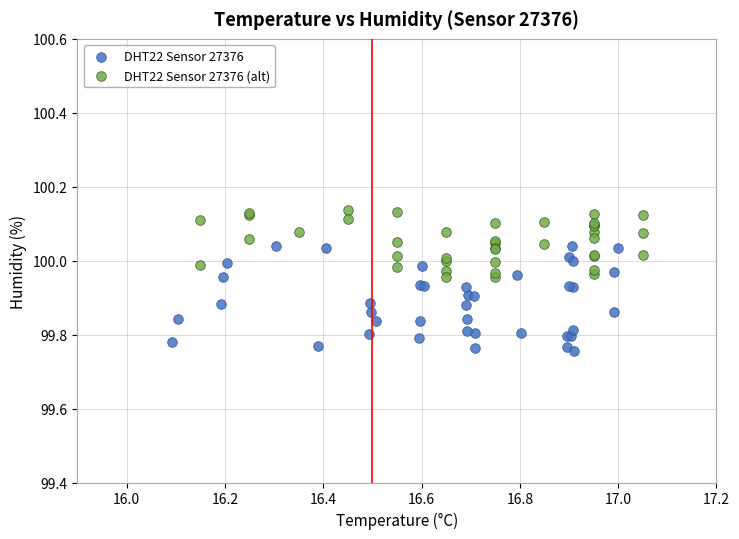

Which series has the widest spread of Y values?

DHT22 Sensor 27376